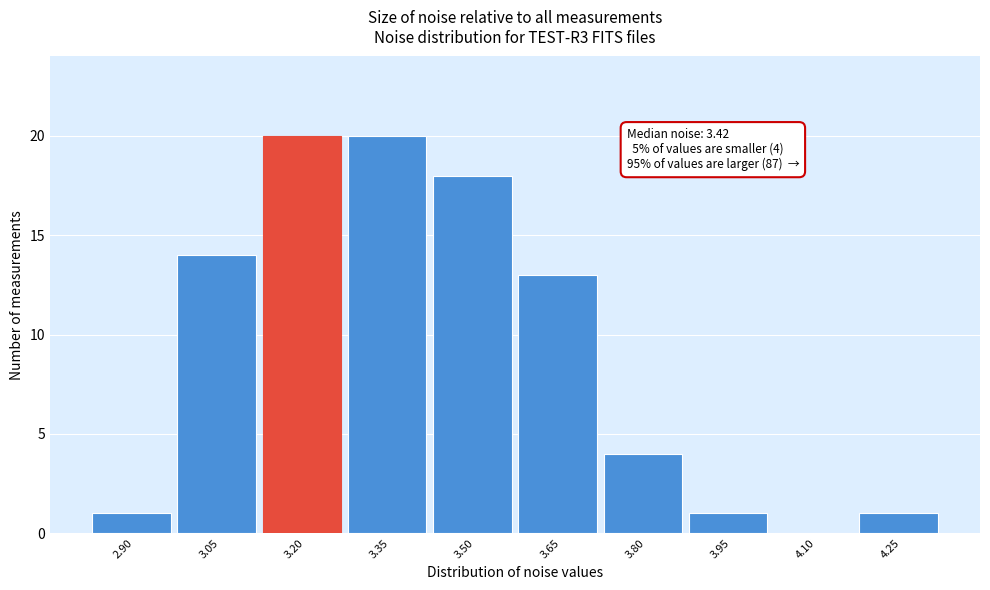

Reading left to right, list all the values displayed in this chart.

2.90=1	3.05=14	3.20=20	3.35=20	3.50=18	3.65=13	3.80=4	3.95=1	4.10=0	4.25=1